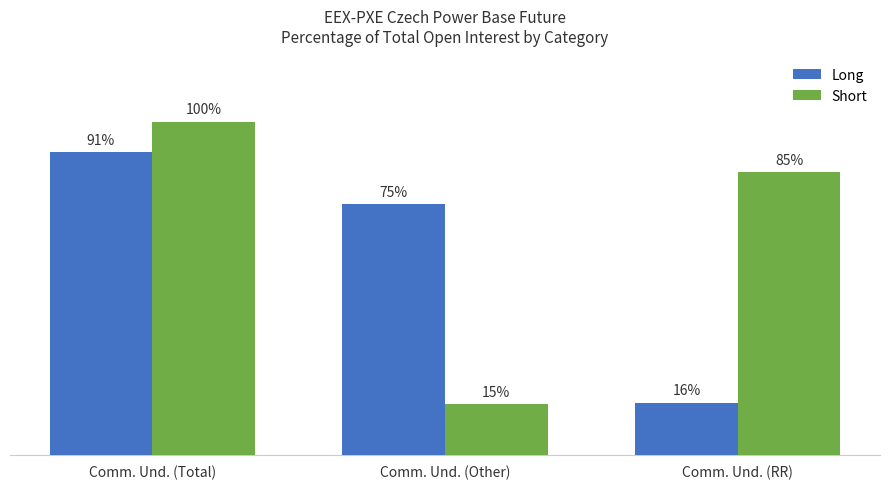

Does the chart contain stacked bars?

No